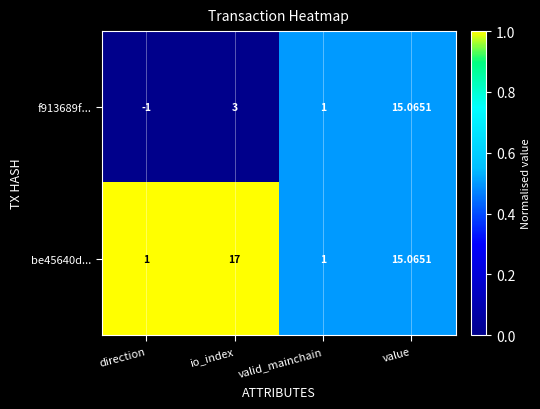

Which category has the highest value in the be45640d... series?

io_index